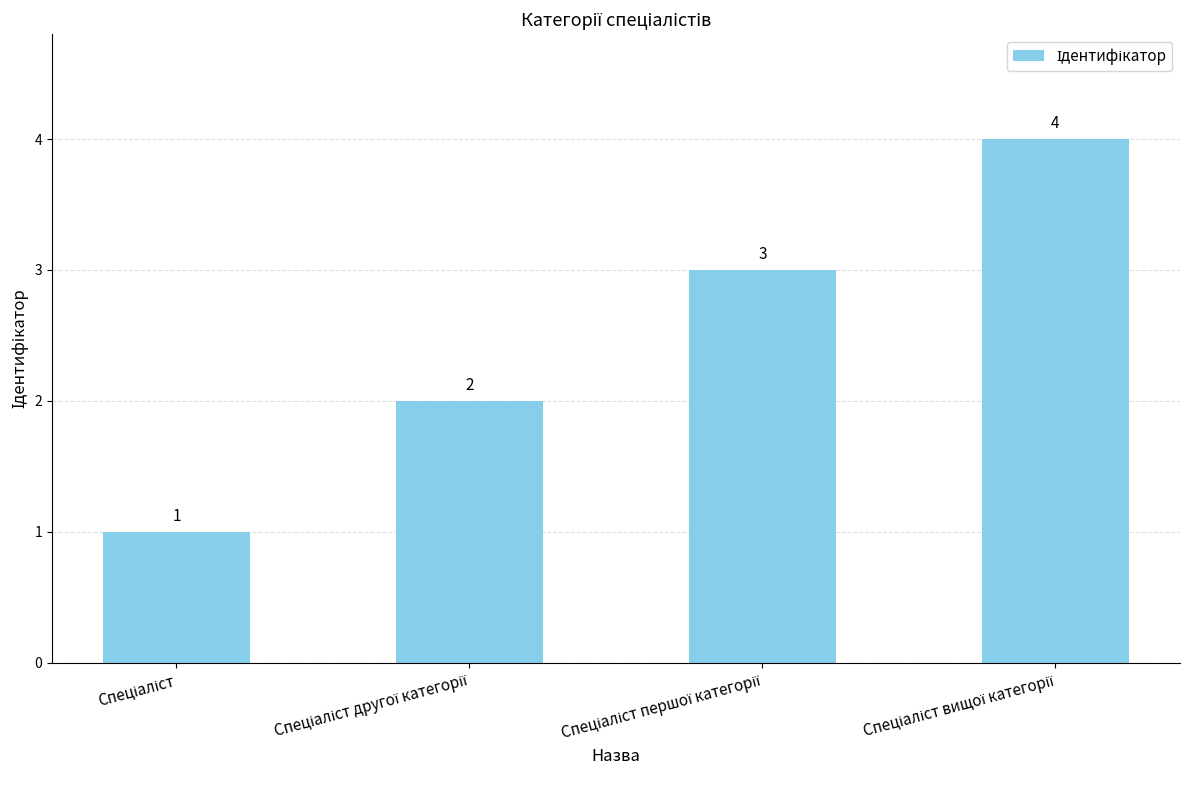

What is the difference between the maximum and second lowest values?

2